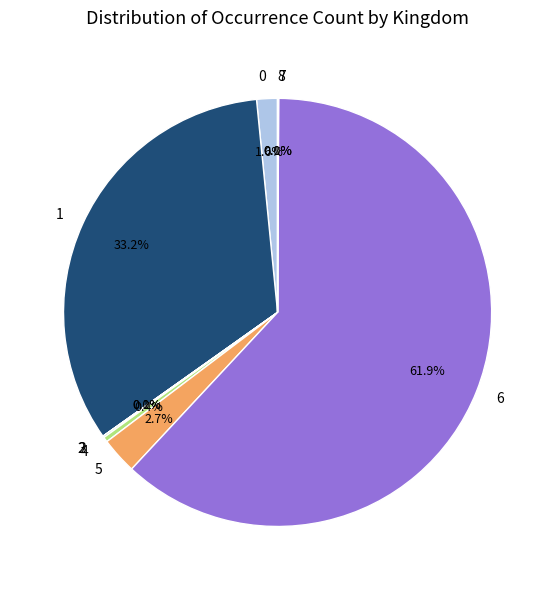

Do 0 and 1 together represent more than half of the pie?

No